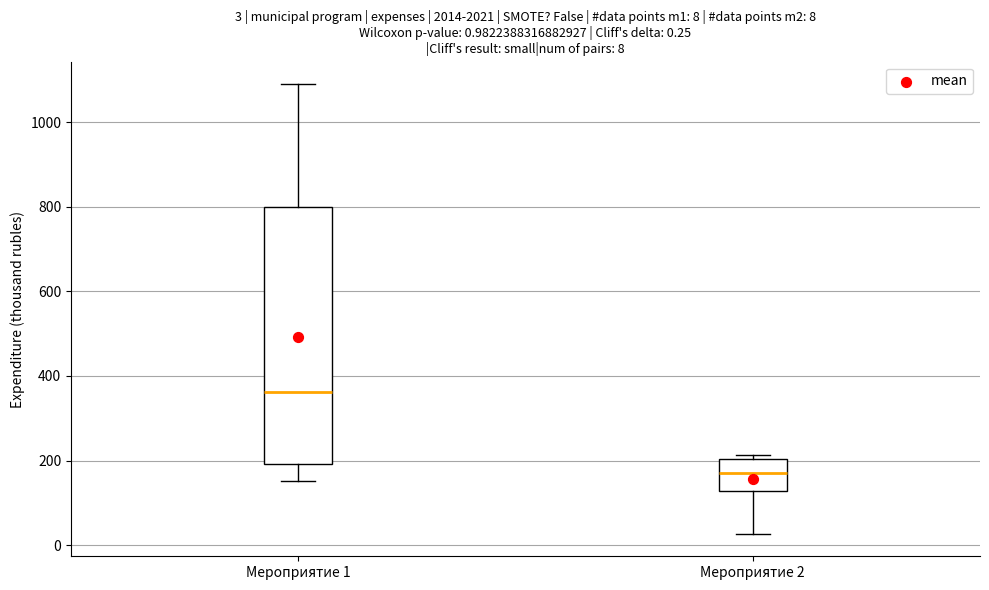

Comparing the boxes themselves (not the whiskers), which one is the tallest?

Мероприятие 1